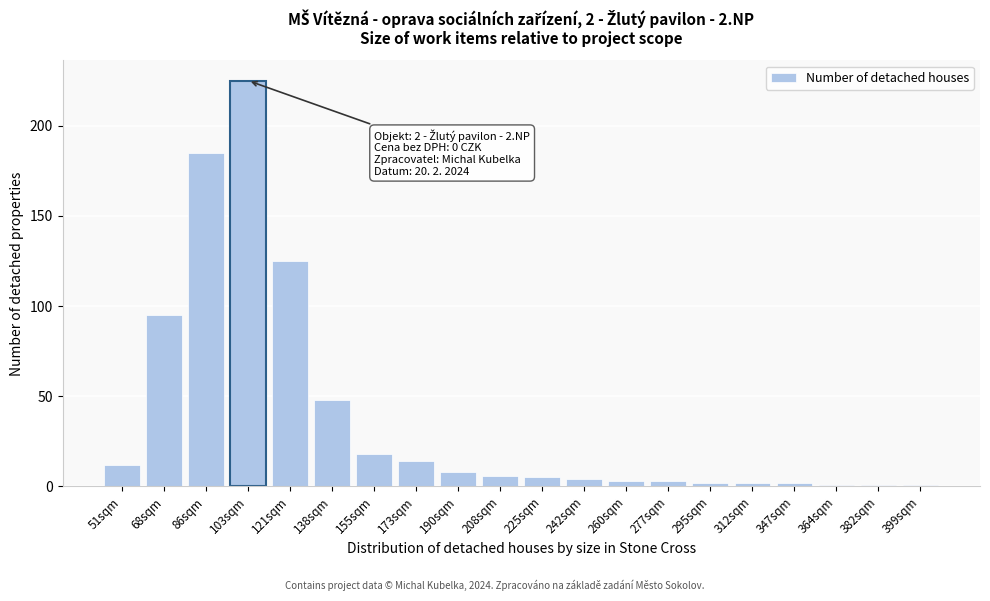

Reading left to right, what are all the values shown in this chart?

51sqm=12	68sqm=95	86sqm=185	103sqm=225	121sqm=125	138sqm=48	155sqm=18	173sqm=14	190sqm=8	208sqm=6	225sqm=5	242sqm=4	260sqm=3	277sqm=3	295sqm=2	312sqm=2	347sqm=2	364sqm=1	382sqm=1	399sqm=1